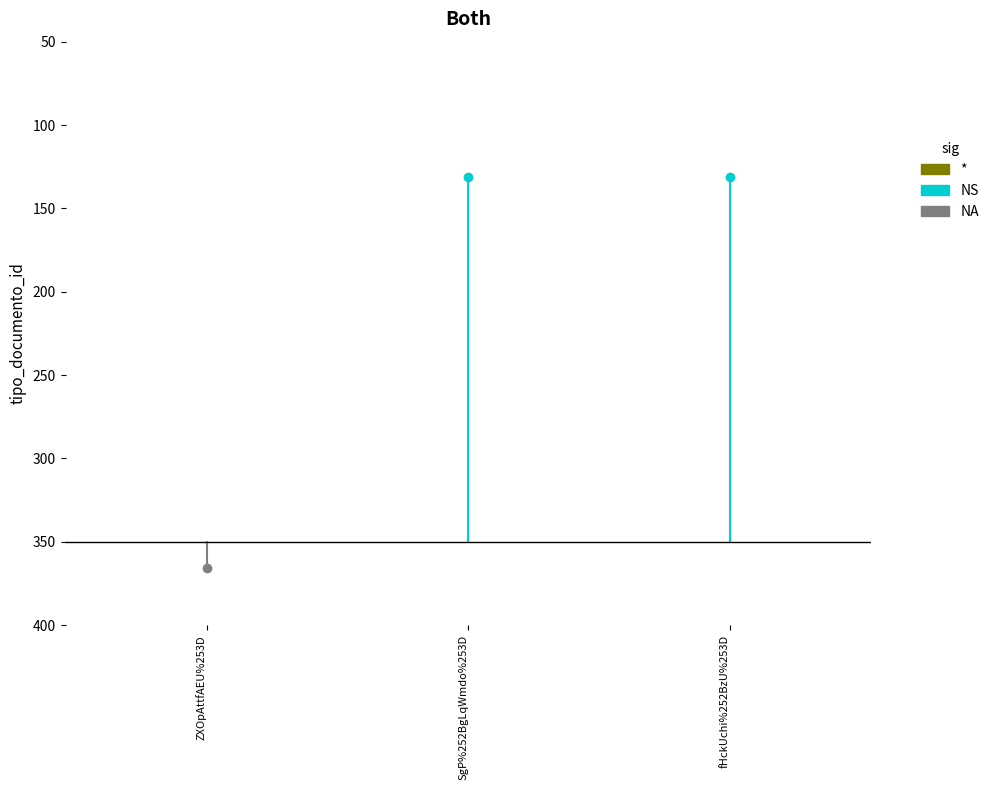

What is the difference between the maximum and minimum values?

235